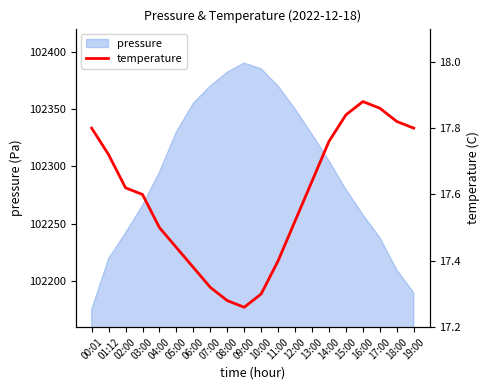

Is it true that the value at 02:00 is 17.6?

True